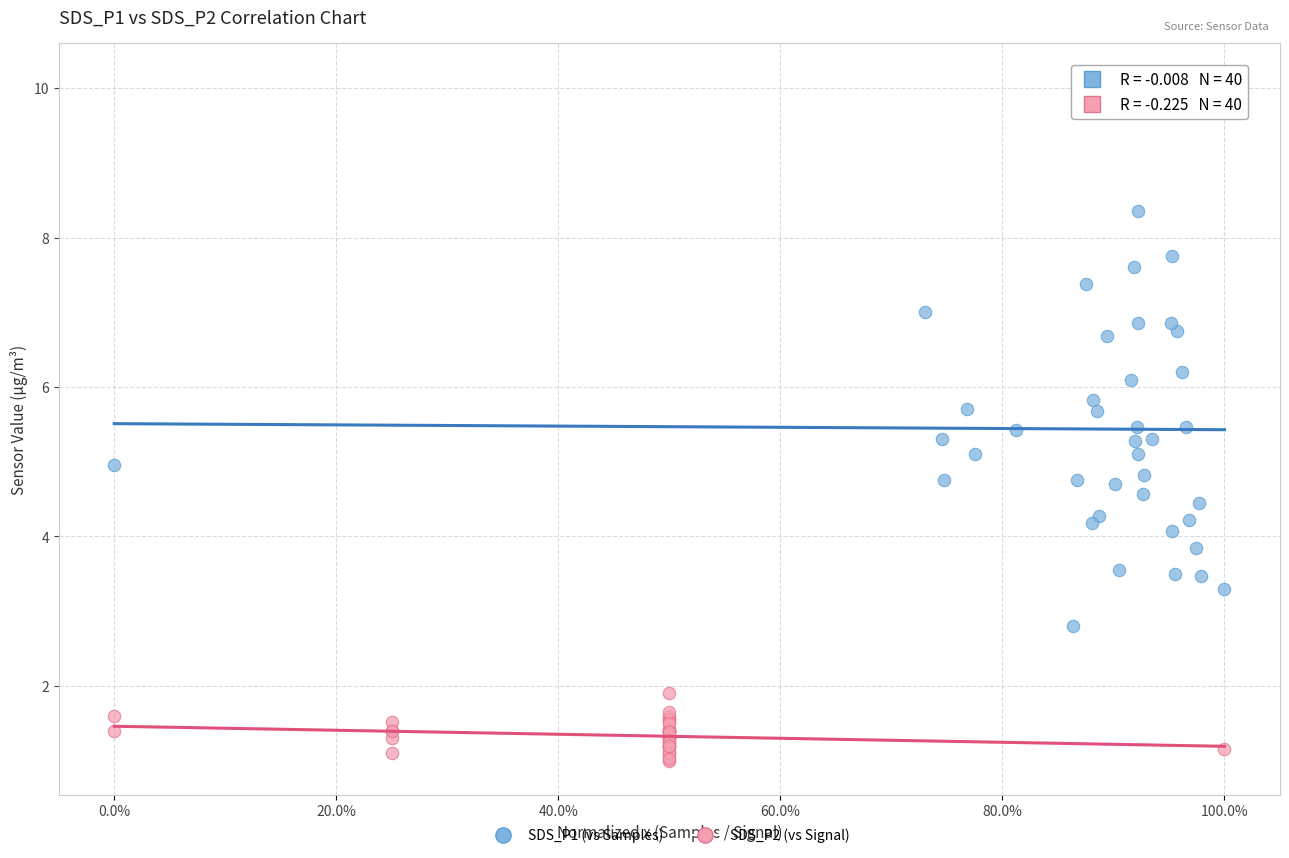

What are all the series names shown in the legend?

SDS_P1 (vs Samples), SDS_P2 (vs Signal)